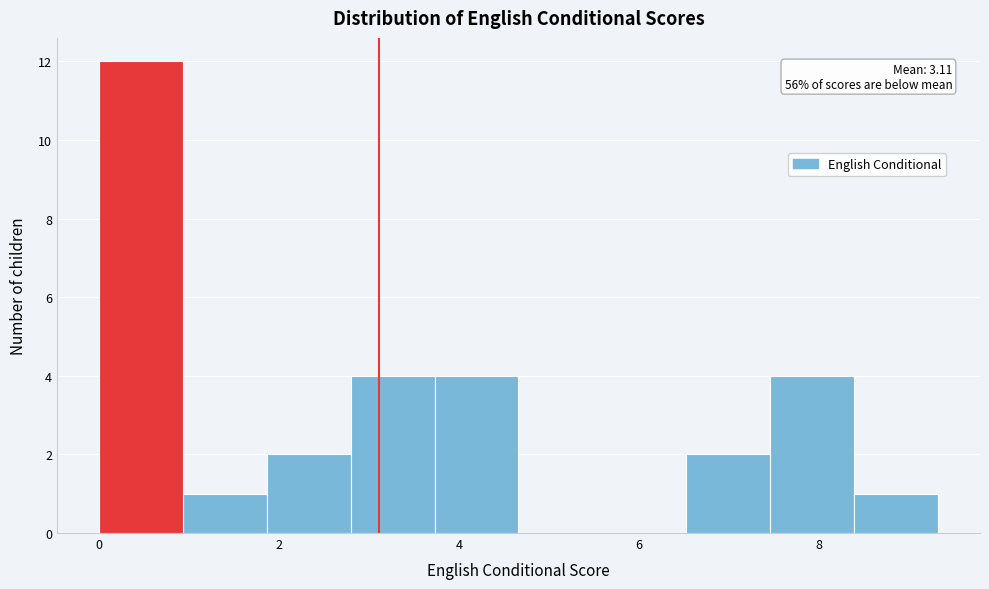

Which range on the x-axis has the tallest bar?

0.0 to 1.0